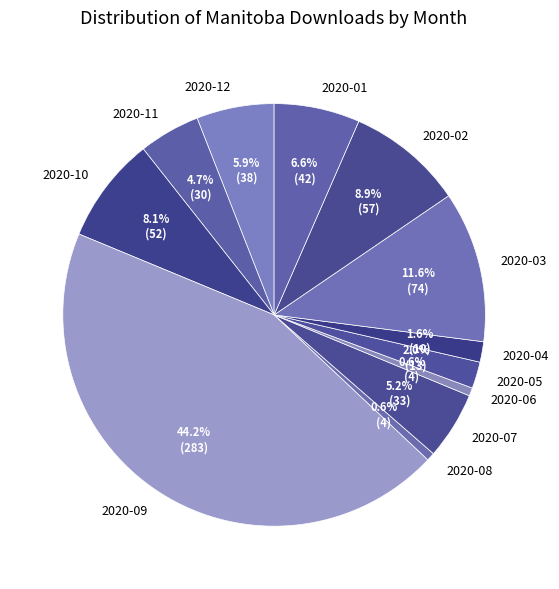

Is there a majority slice in this chart?

No